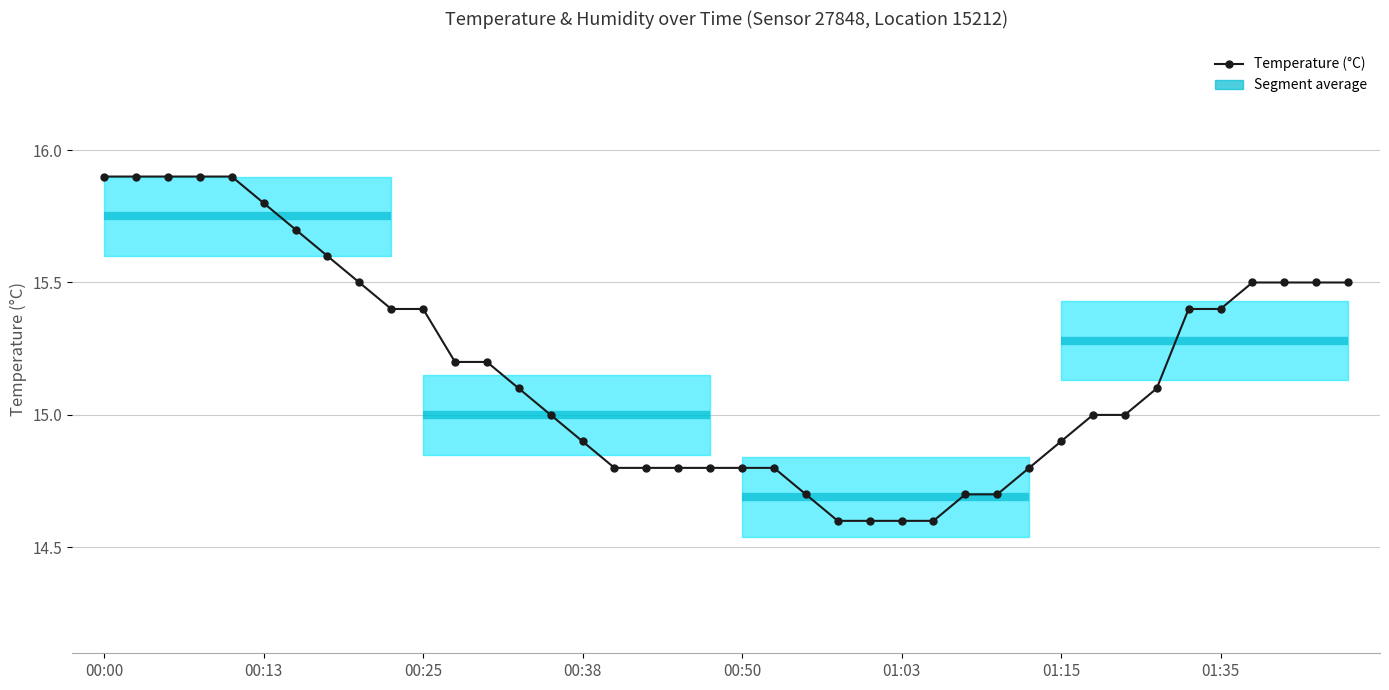

What is the difference between the second highest and second lowest values?

1.3